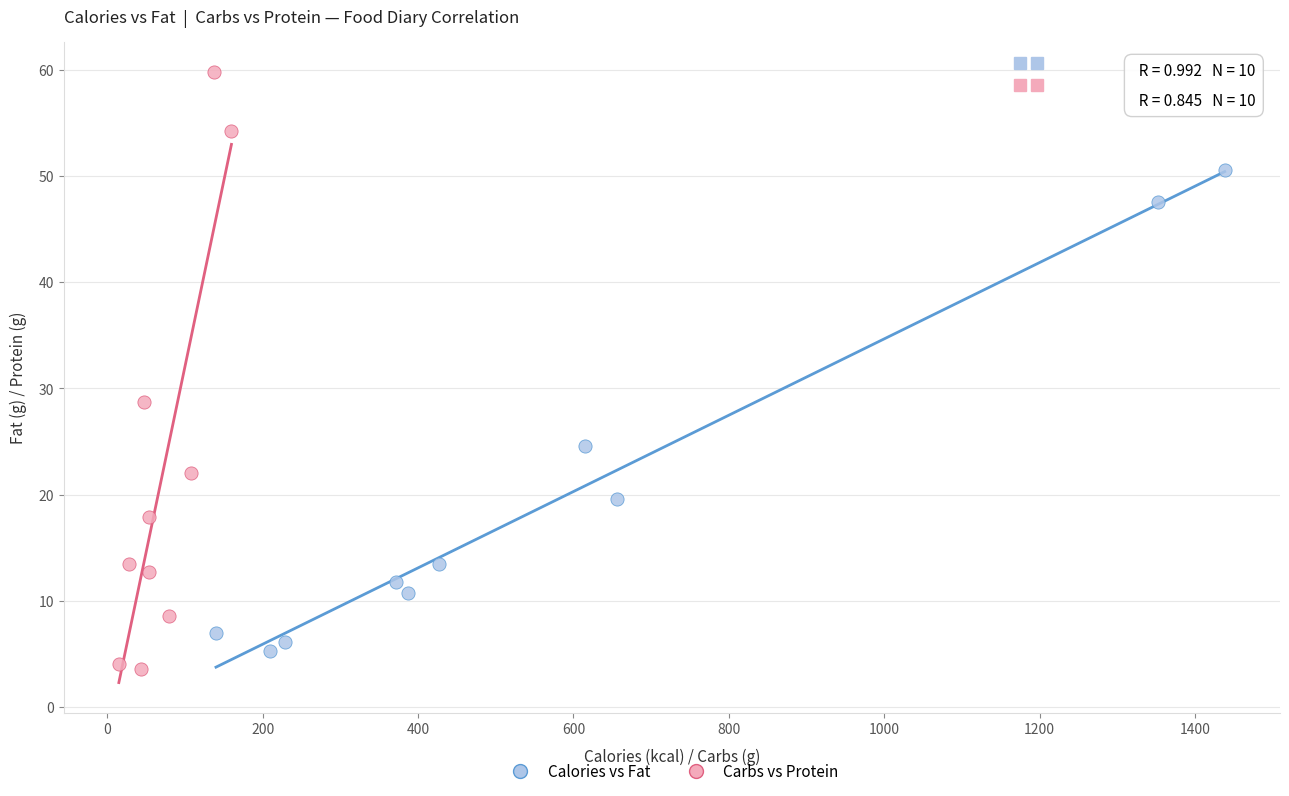

Which series has the largest Y range (max minus min)?

Carbs vs Protein